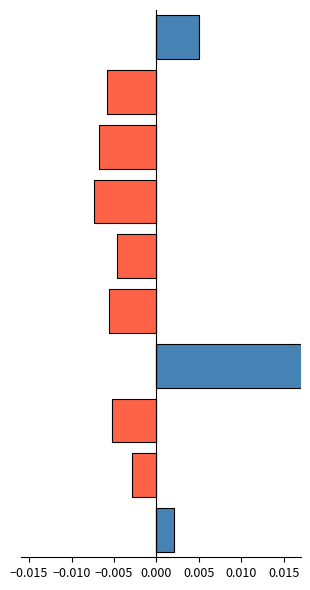

Which has a higher value, 9 or 0.000?

9